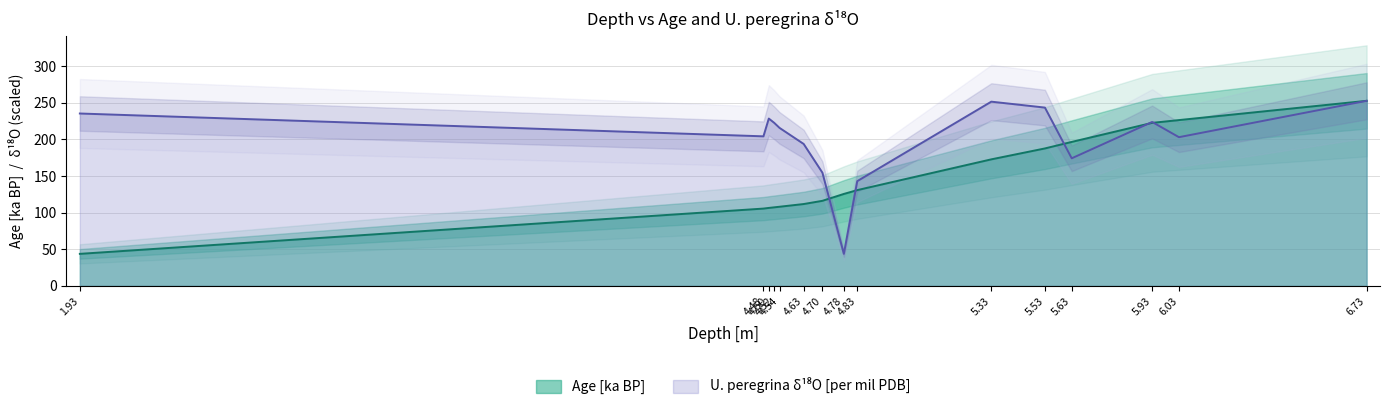

Which series ends up on top after the final intersection of U. peregrina d18O [per mil PDB] and Age [ka BP]?

Age [ka BP]